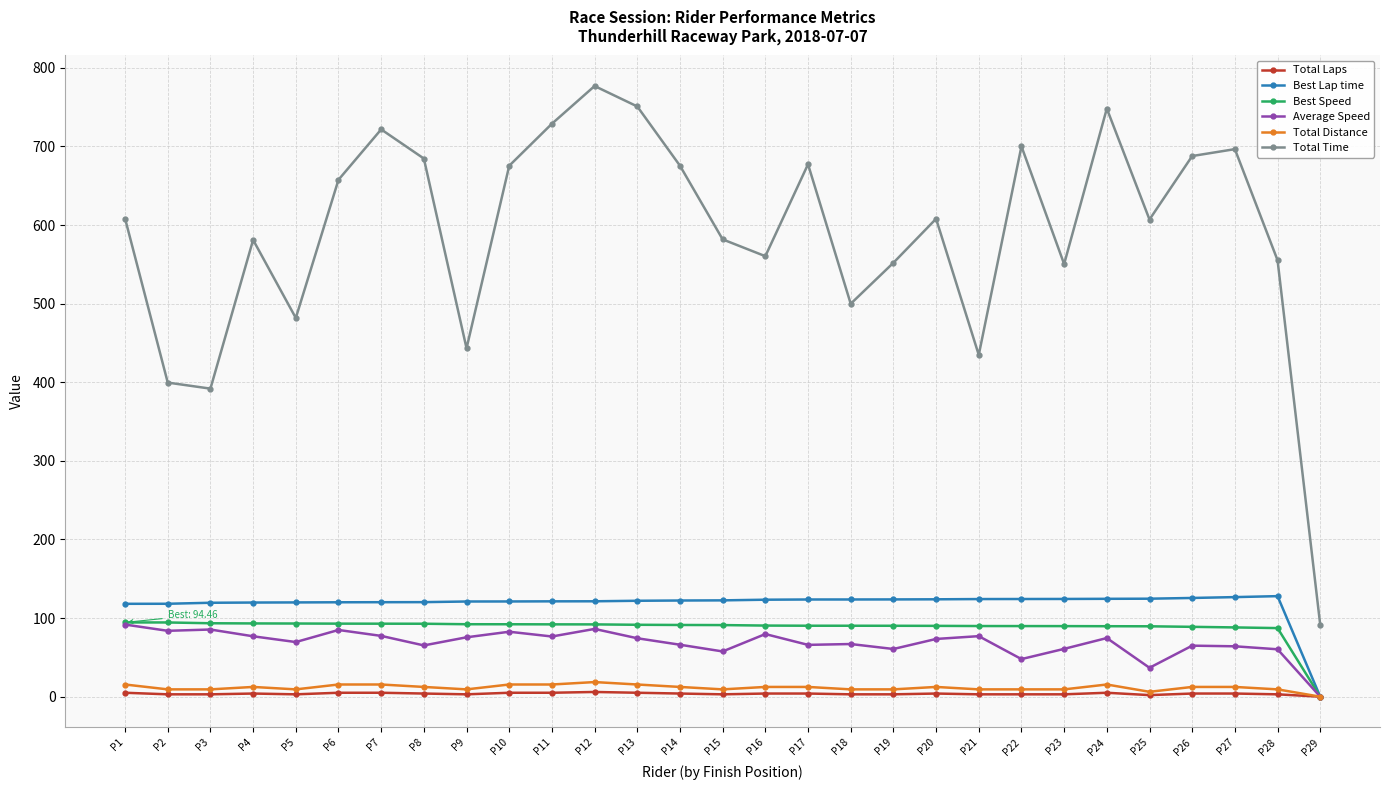

What is the sum of all Average Speed values?

1986.6